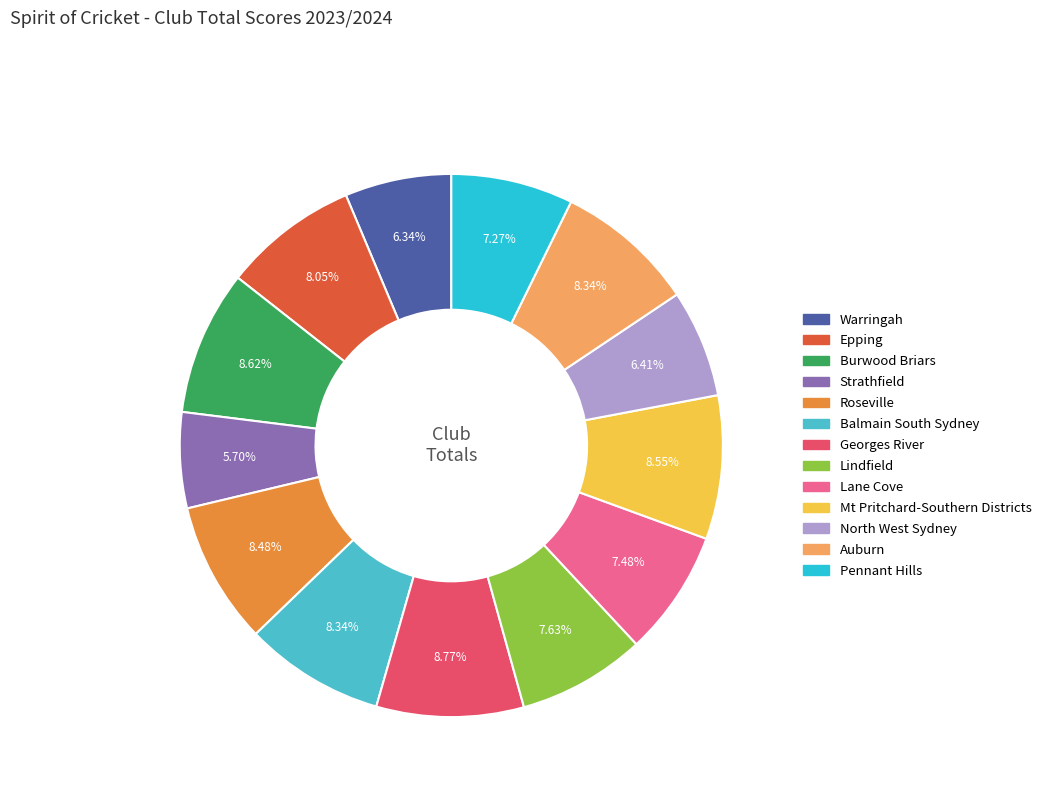

True or false: Roseville accounts for 8% of the total.

True